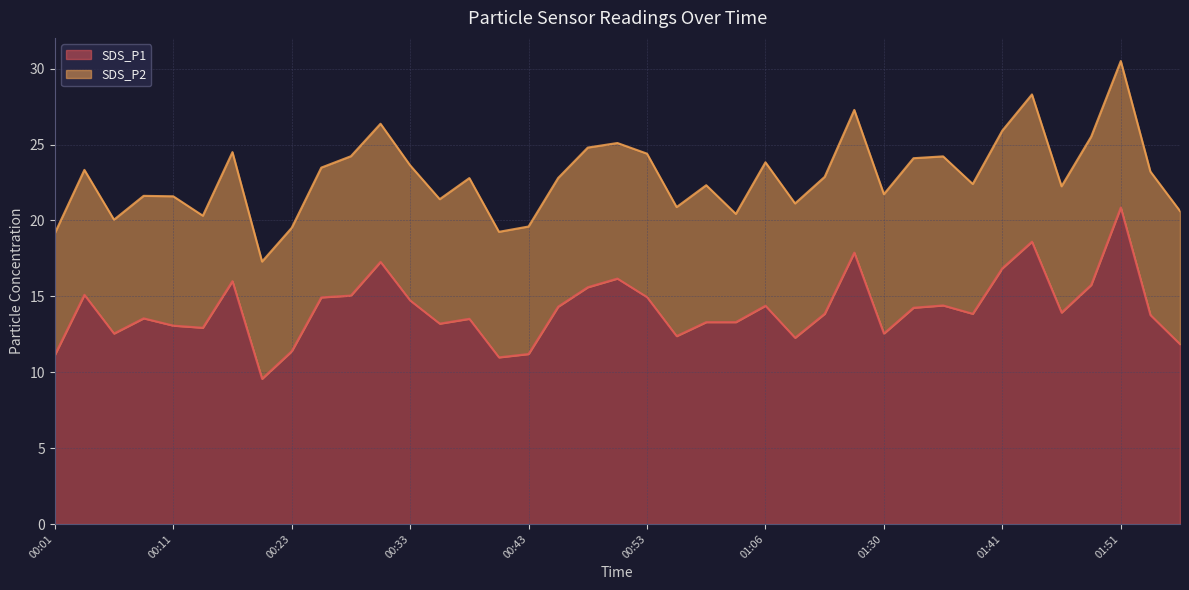

What is the lowest value of the SDS_P1 series?

9.6